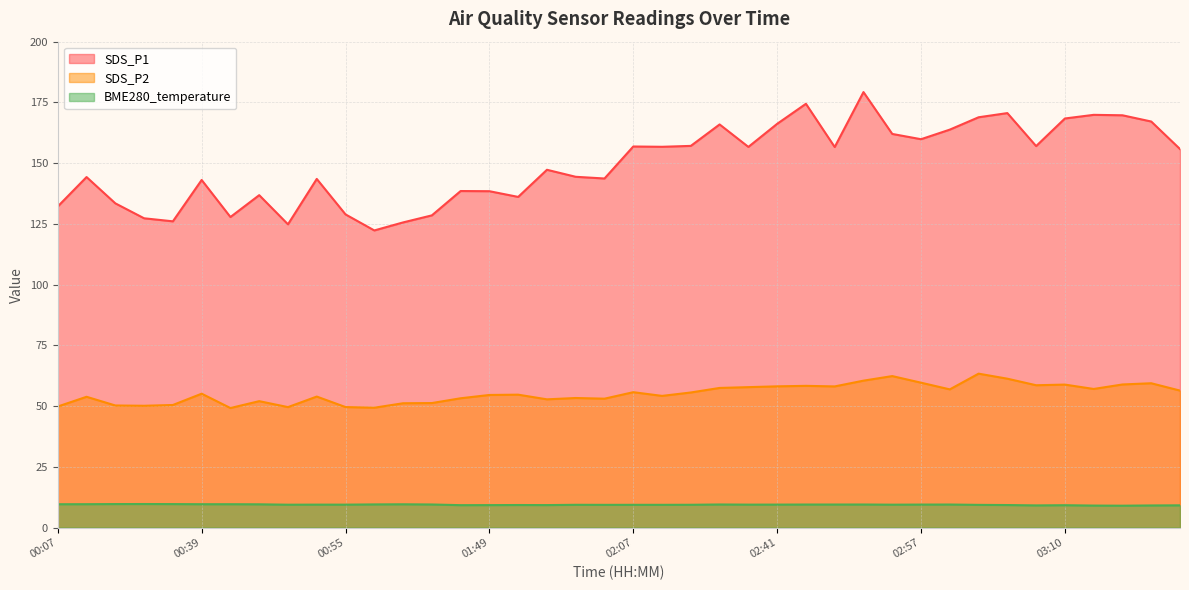

Rank the categories by BME280_temperature value from highest to lowest.

00:34, 00:29, 00:36, 00:09, 00:39, 00:41, 00:07, 01:00, 00:44, 00:57, 01:02, 02:36, 02:52, 02:44, 02:49, 02:59, 02:57, 02:41, 00:54, 02:39, 00:55, 02:54, 00:49, 02:34, 02:01, 02:07, 02:09, 02:04, 03:02, 01:56, 03:04, 01:59, 01:49, 01:46, 03:10, 03:23, 03:06, 03:20, 03:15, 03:17